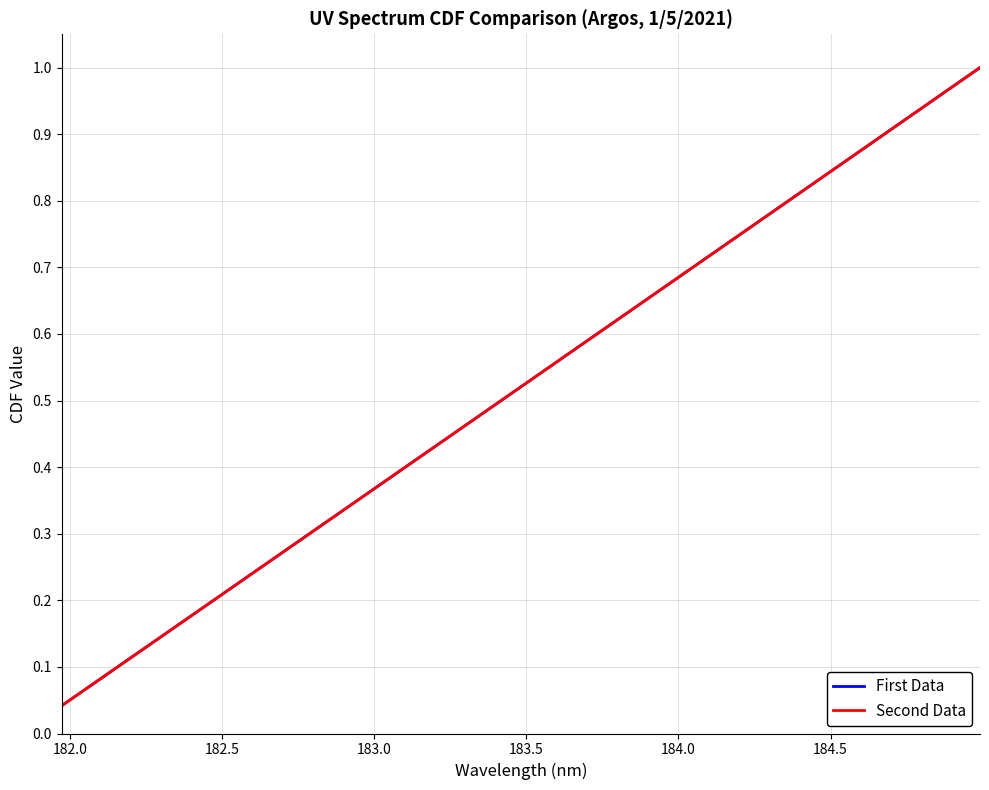

Reading left to right, list all the values displayed in this chart.

First Data: 0.0	0.1	0.1	0.2	0.2	0.2	0.3	0.3	0.4	0.4	0.5	0.5	0.5	0.6	0.6	0.7	0.7	0.8	0.8	0.8	0.9	0.9	1.0	1.0
Second Data: 0.0	0.1	0.1	0.2	0.2	0.2	0.3	0.3	0.4	0.4	0.5	0.5	0.5	0.6	0.6	0.7	0.7	0.8	0.8	0.8	0.9	0.9	1.0	1.0